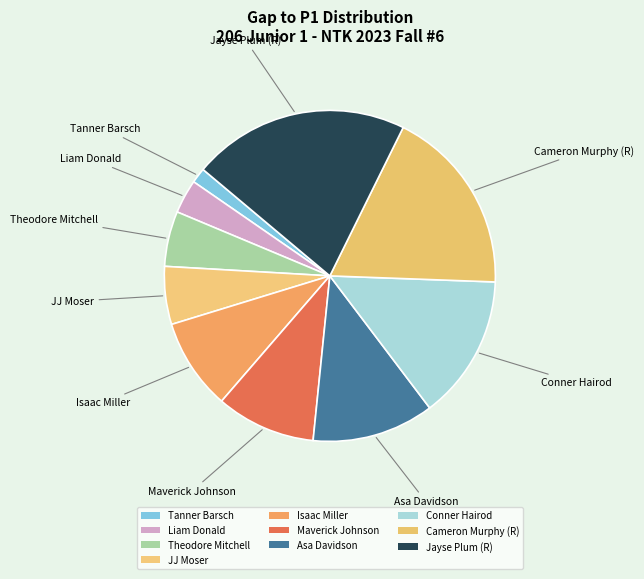

How many slices are in this pie chart?

10